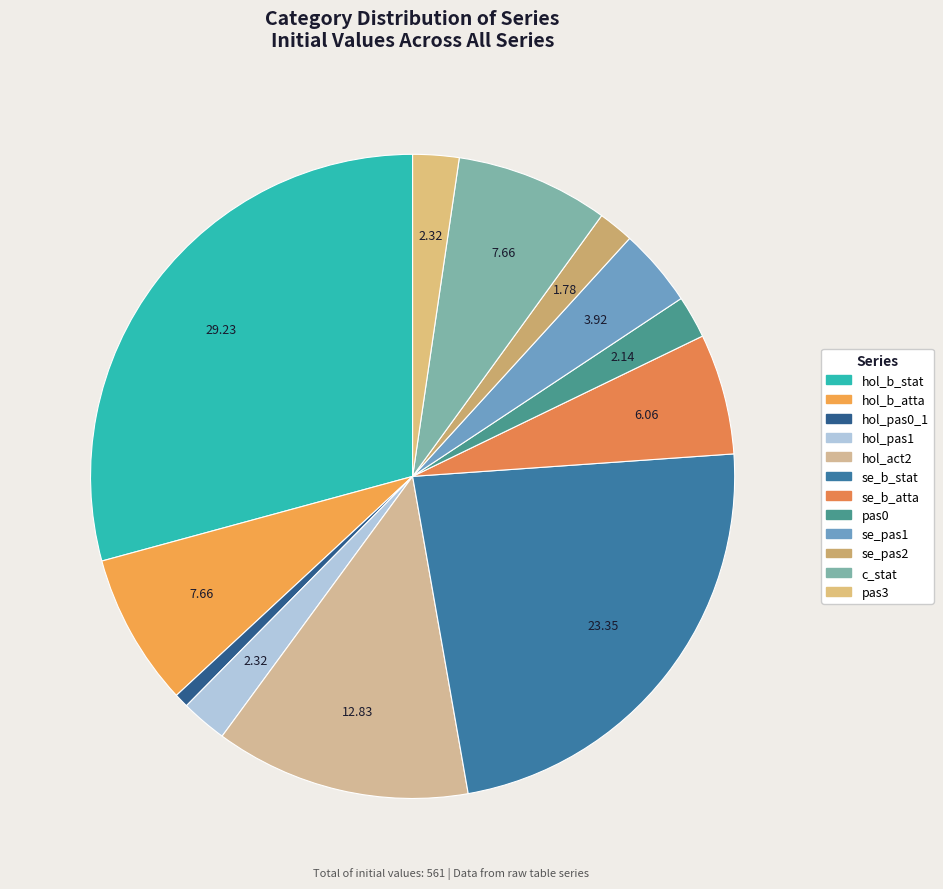

Which category has the biggest portion of the pie?

hol_b_stat